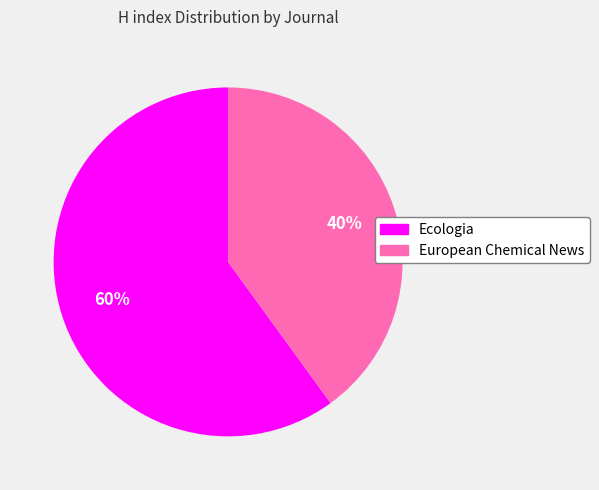

To the nearest percent, what percentage of the pie is Ecologia?

60%